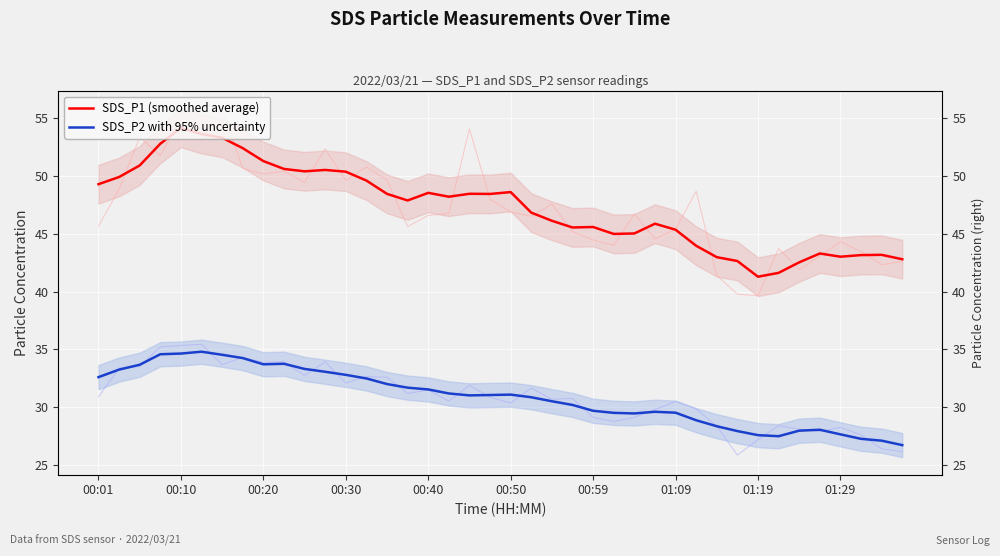

Count the number of data series in this chart.

2